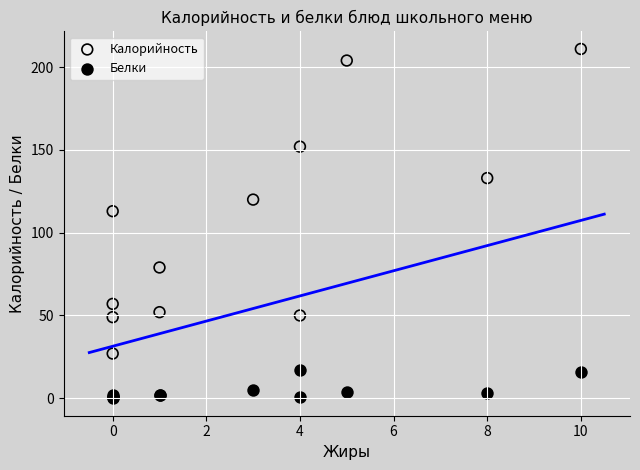

Which series reaches the maximum Y coordinate?

Калорийность